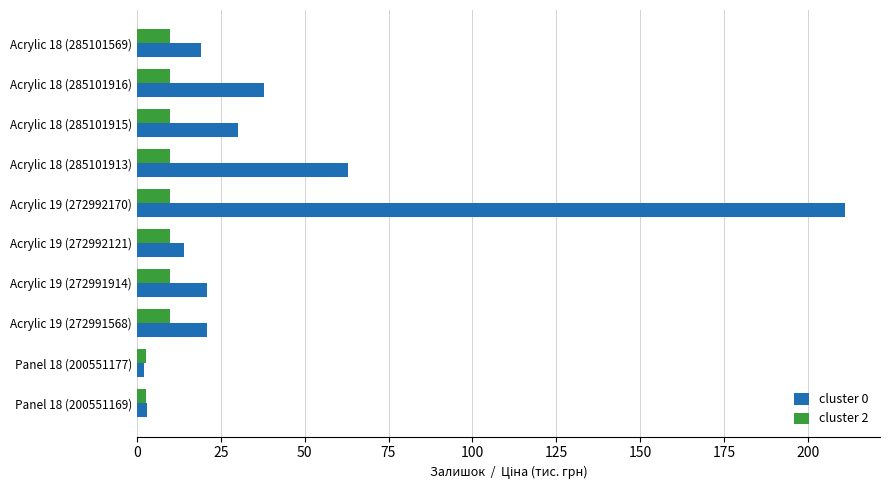

What are all the series names shown in the legend?

cluster 0, cluster 2